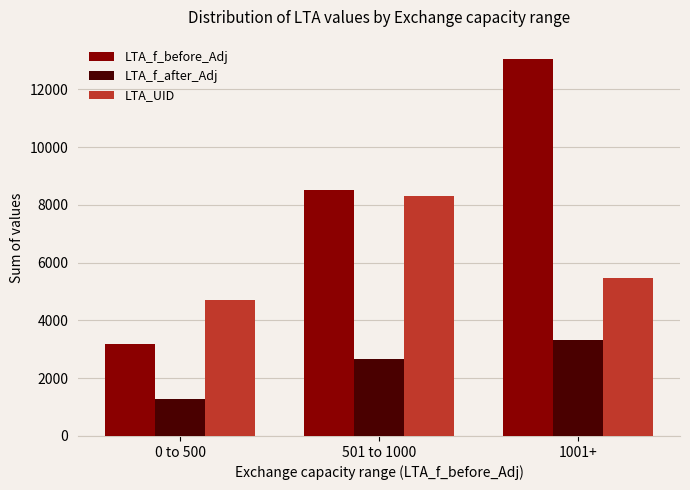

At which category is the sum across all series the highest?

1001+